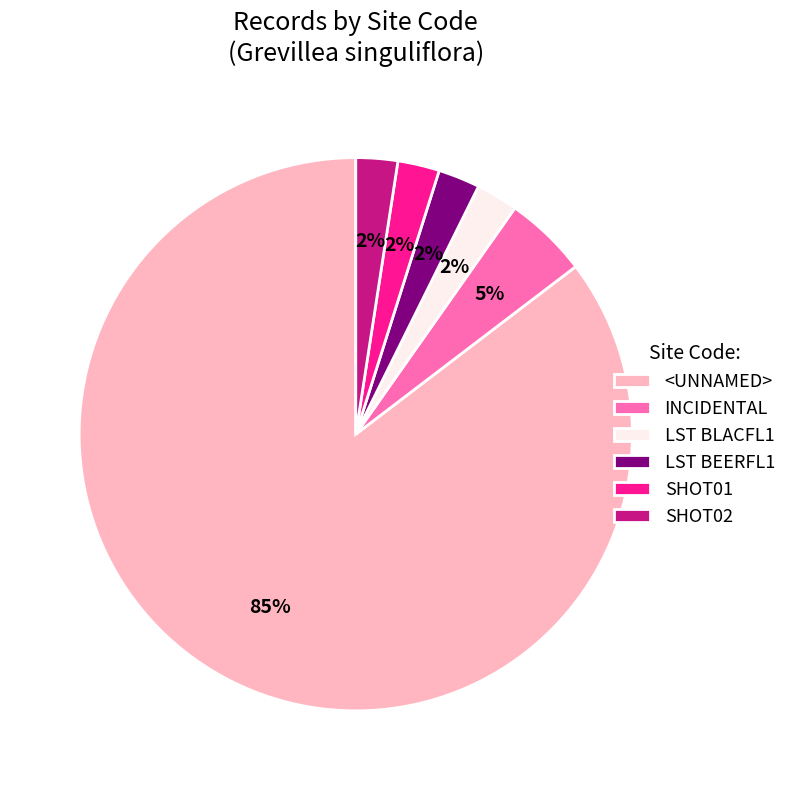

What is the majority slice?

<UNNAMED>